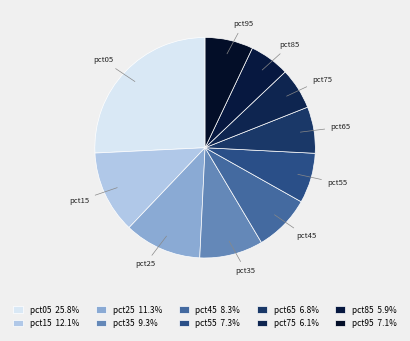

Count the number of slices in the pie.

10